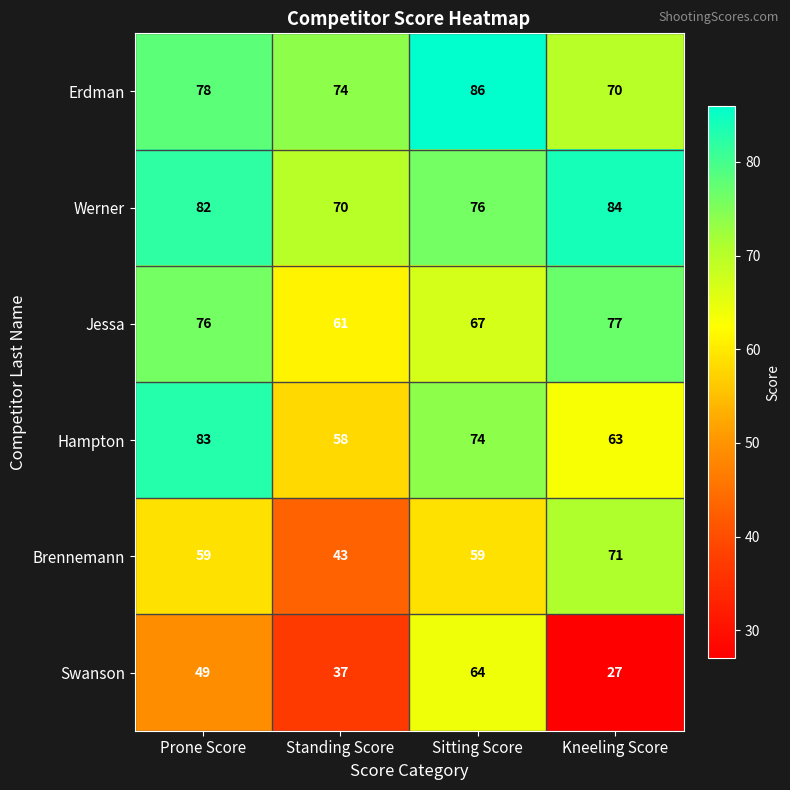

Reading left to right, extract all data points from this chart.

Erdman: 78	74	86	70
Werner: 82	70	76	84
Jessa: 76	61	67	77
Hampton: 83	58	74	63
Brennemann: 59	43	59	71
Swanson: 49	37	64	27